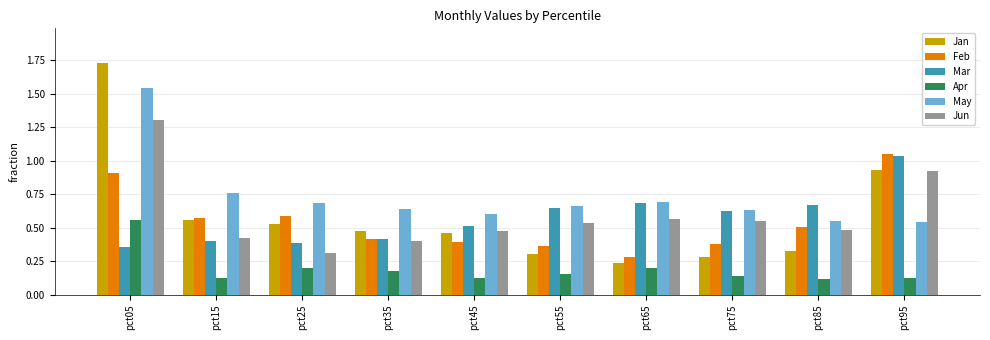

At which label is May closest to 1?

pct15